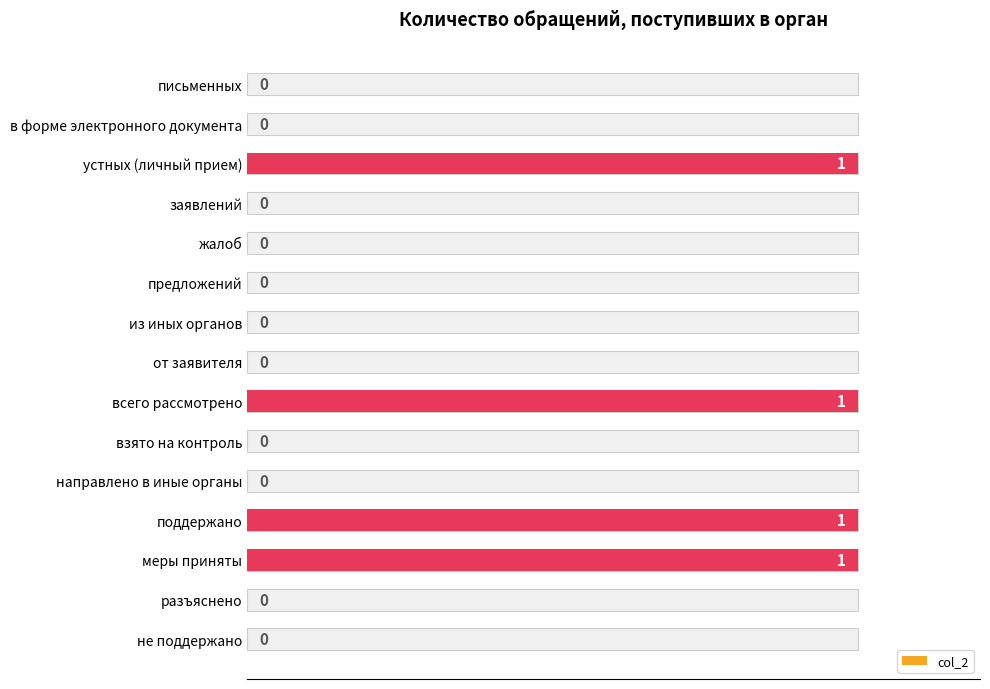

The value at направлено в иные органы is 0. True or false?

True